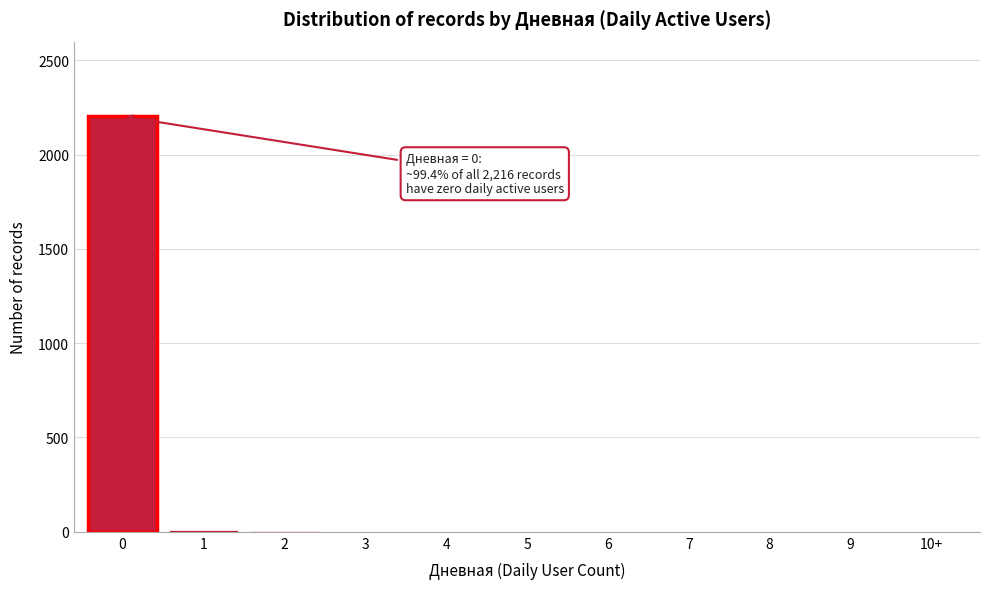

What is the sum of all values?

2216